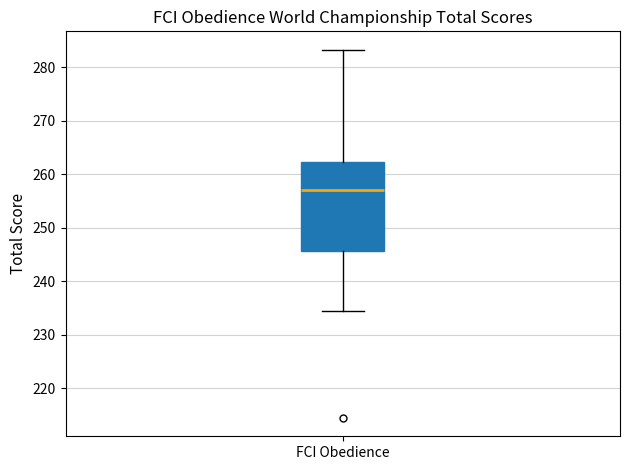

Where does the median line of the box for FCI Obedience sit on the y-axis? The values are not printed on the chart, so give them approximately, as read against the axis.

257